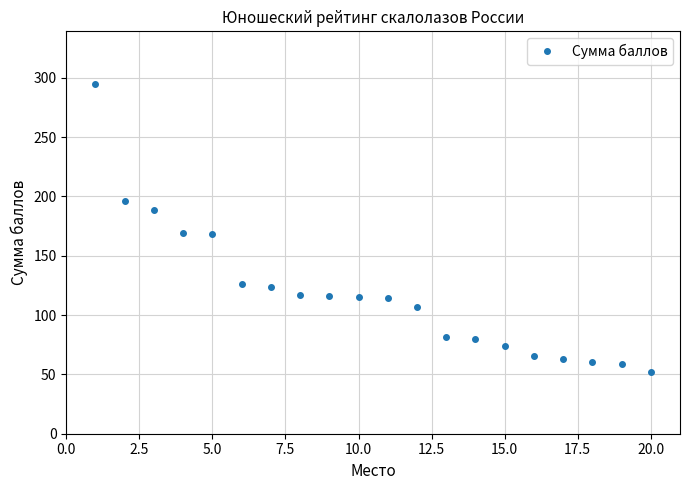

What is the smallest value displayed?

51.7